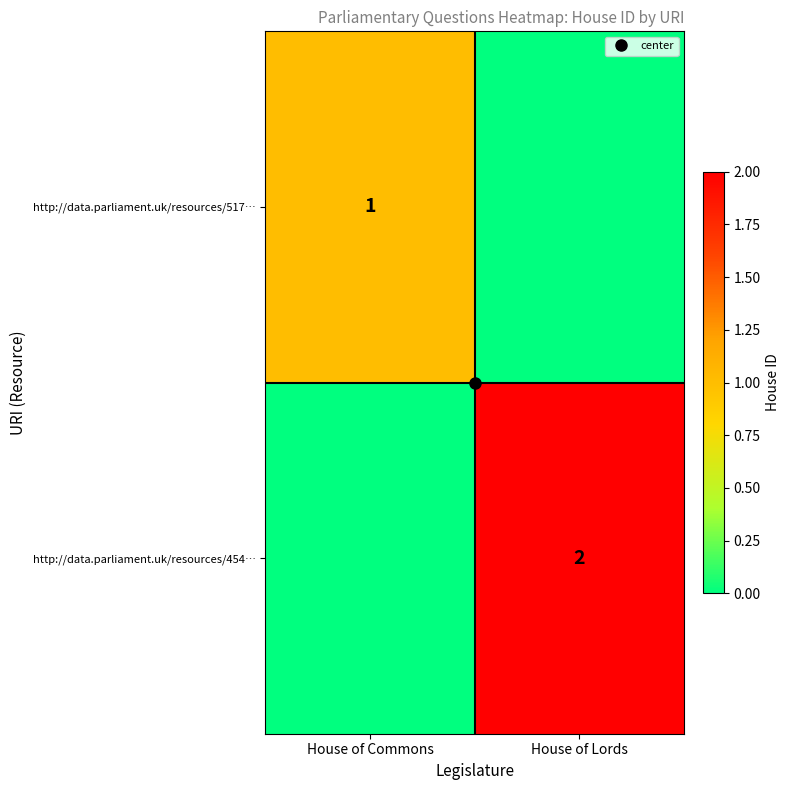

Which category has the highest value across all series?

House of Lords